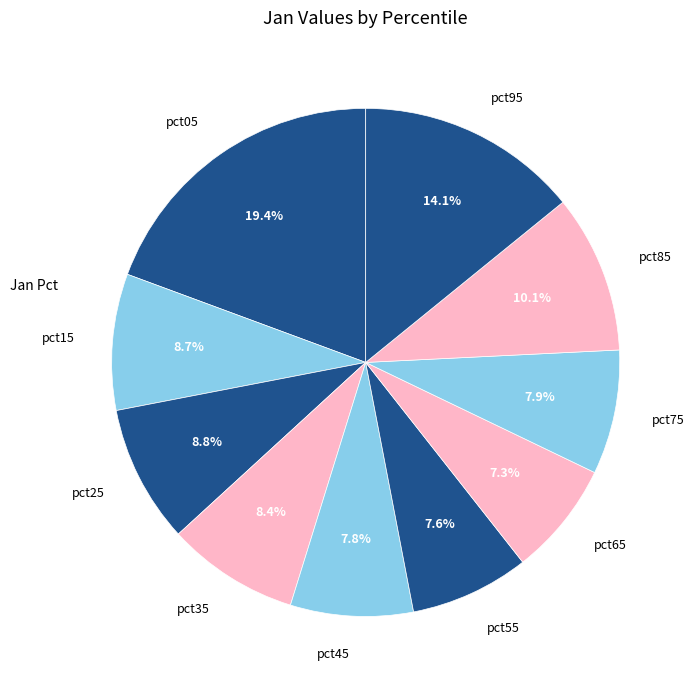

To the nearest percent, what is the difference between the largest and smallest slice percentages?

12%